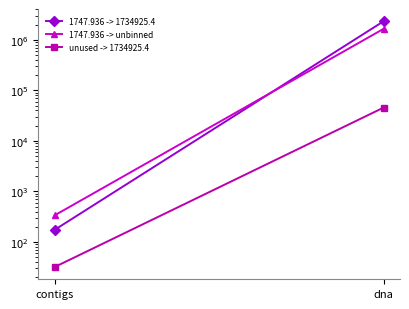

Reading left to right, transcribe all the data shown in this chart.

1747.936 -> 1734925.4: 174	2315825
1747.936 -> unbinned: 337	1641515
unused -> 1734925.4: 32	45441